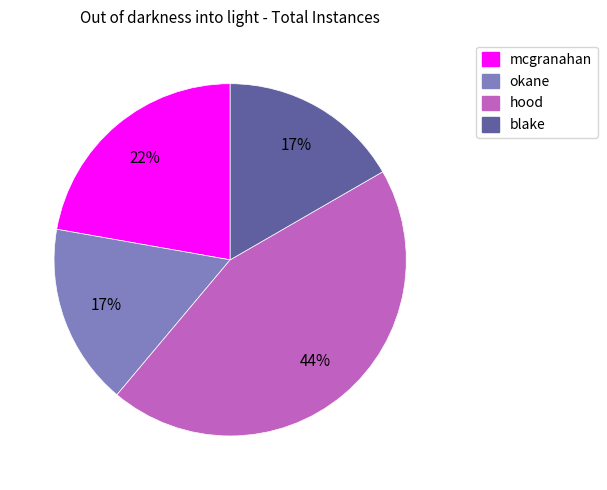

To the nearest percent, what is the average slice percentage?

25%